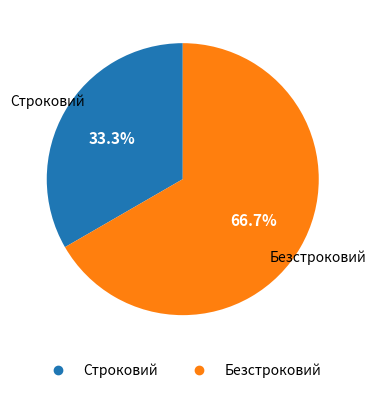

Between Безстроковий and Строковий, which is larger?

Безстроковий